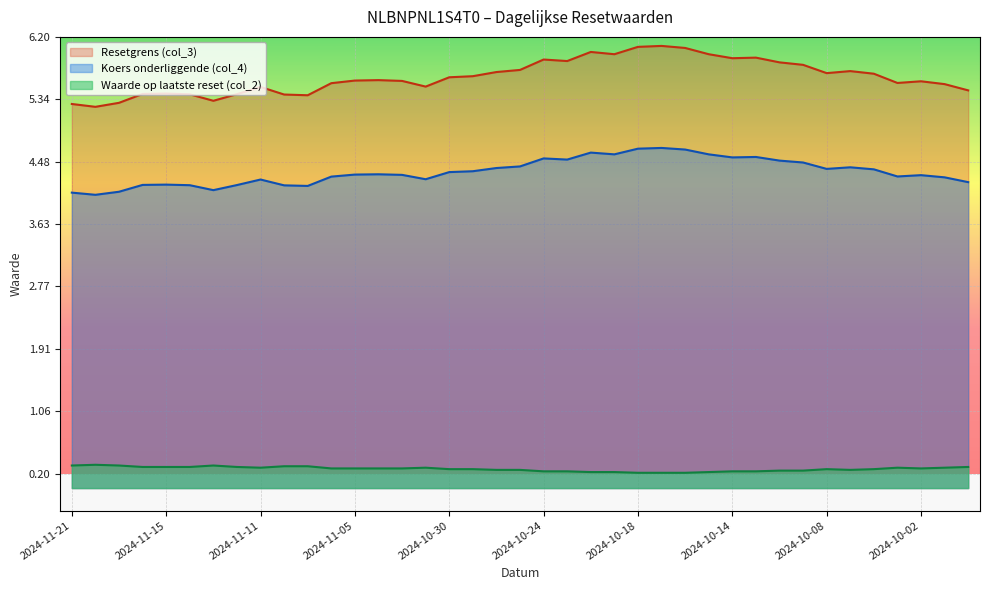

Is it true that Resetgrens (col_3) equals 5.4 at 2024-11-07?

True